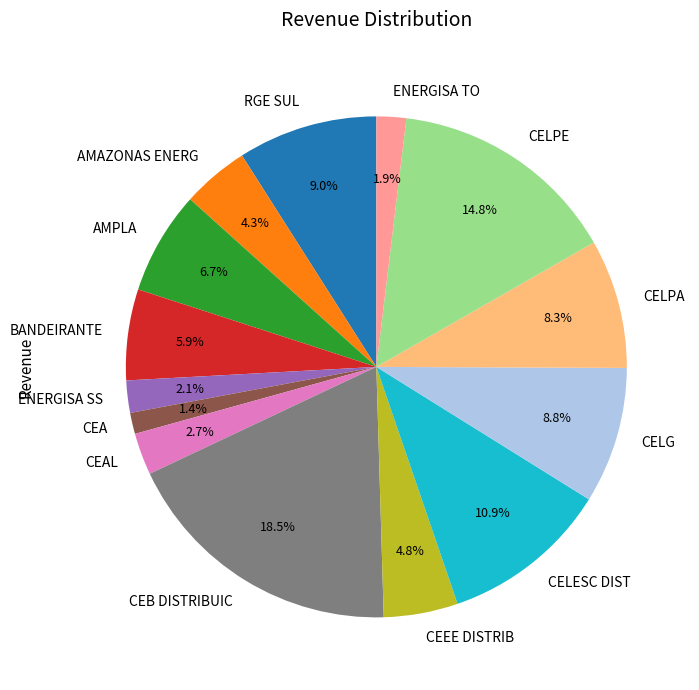

To the nearest percent, what is the combined percentage of ENERGISA SS and AMAZONAS ENERG?

6%